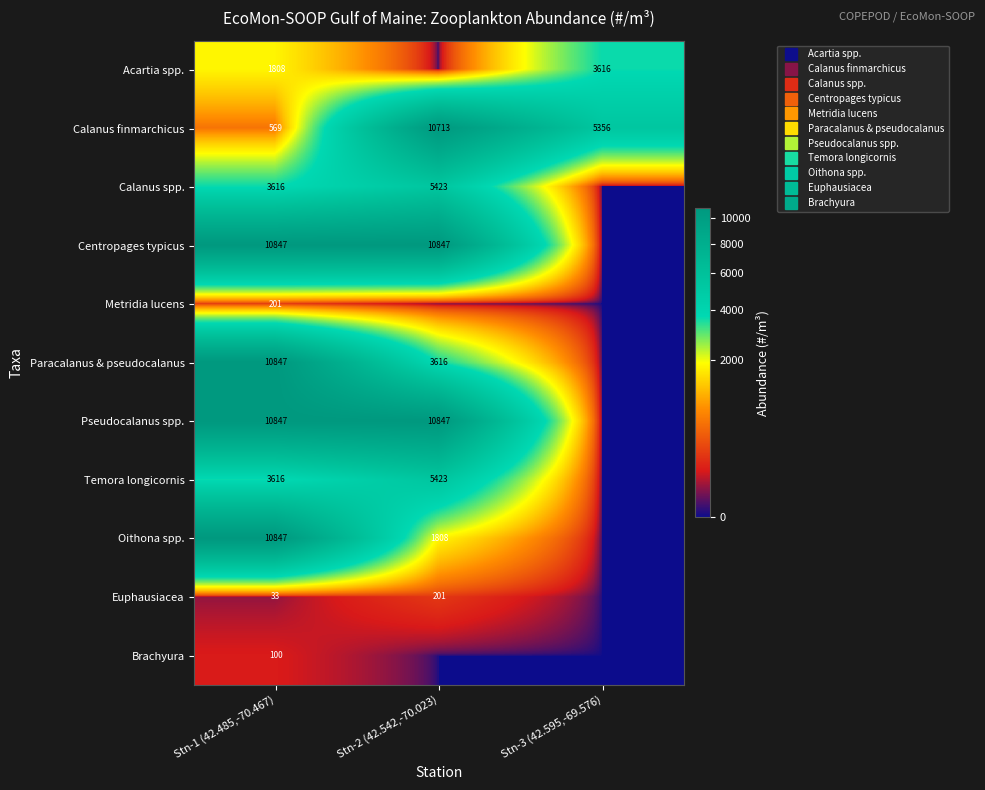

What is the average value of the Brachyura series?

33.5